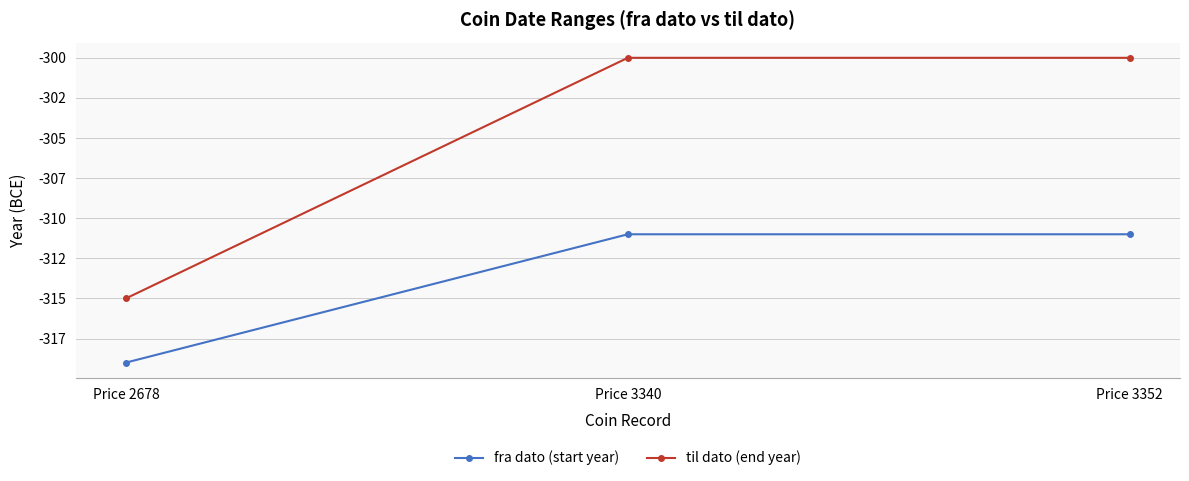

What is the sum of all til dato (end year) values?

-915